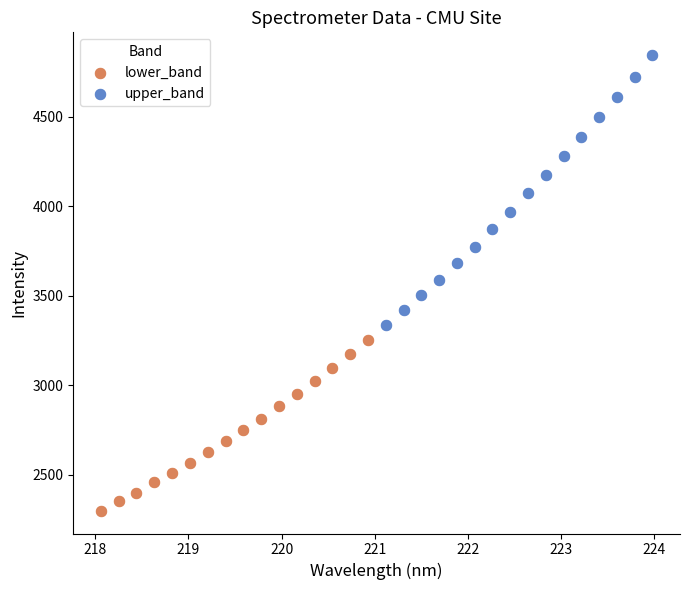

Which series contains the lowest Y value?

lower_band